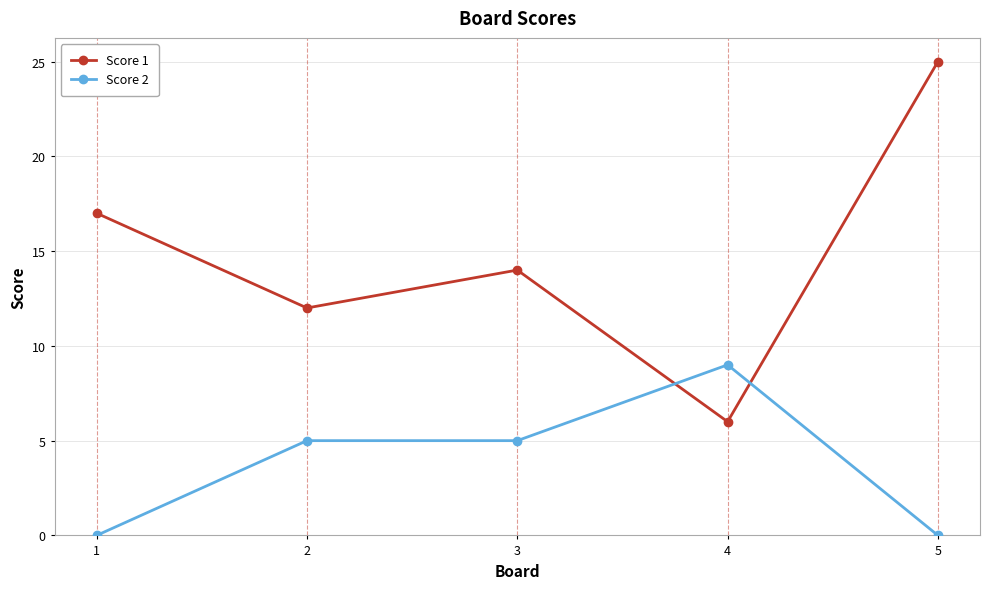

What is the sum of all Score 1 values?

74